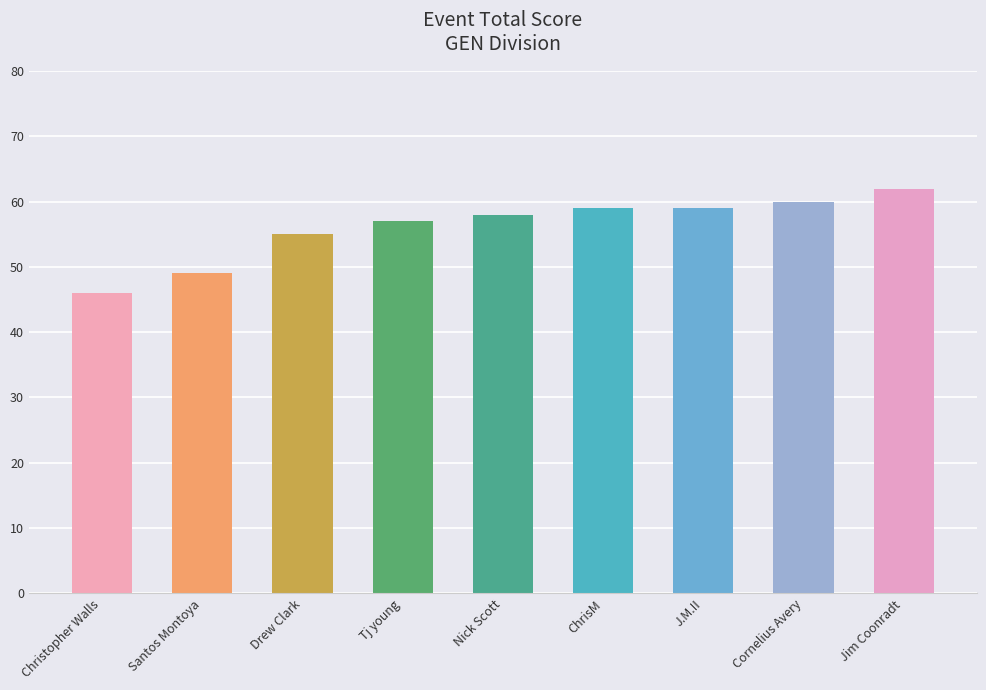

What is the greatest value displayed?

62